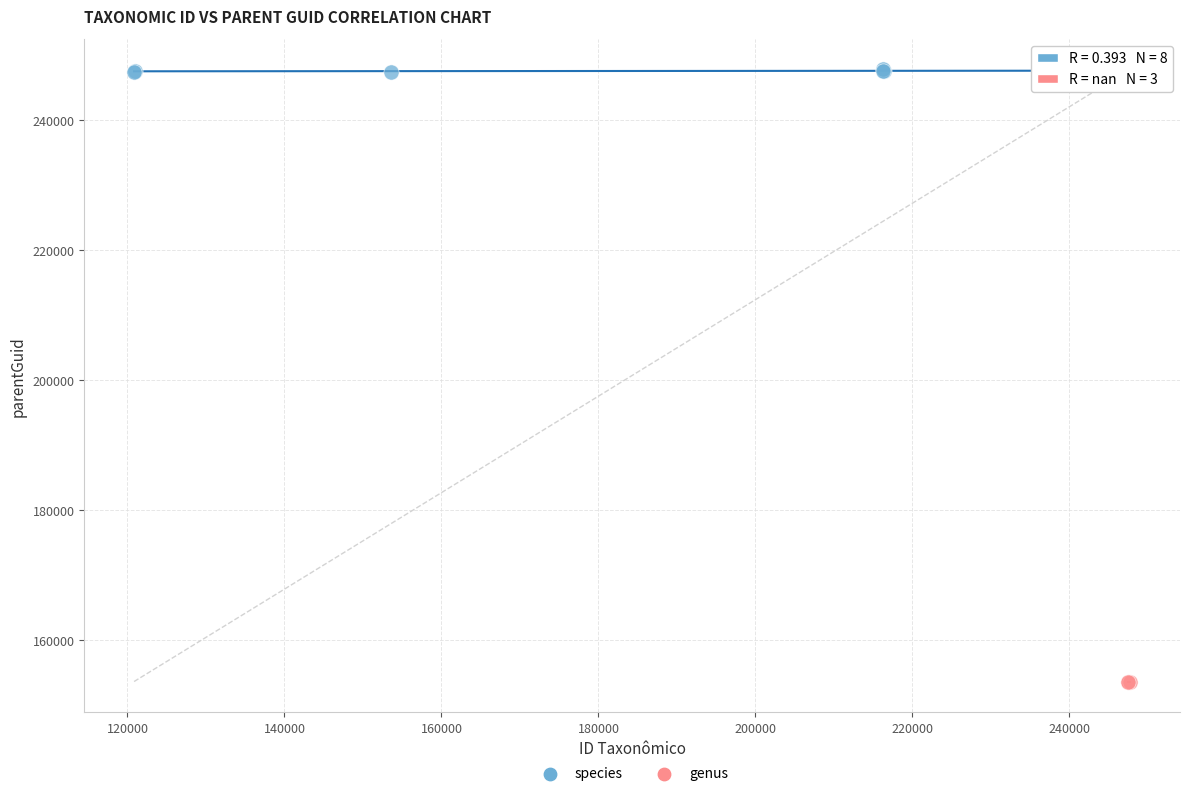

Which series reaches the maximum Y coordinate?

species